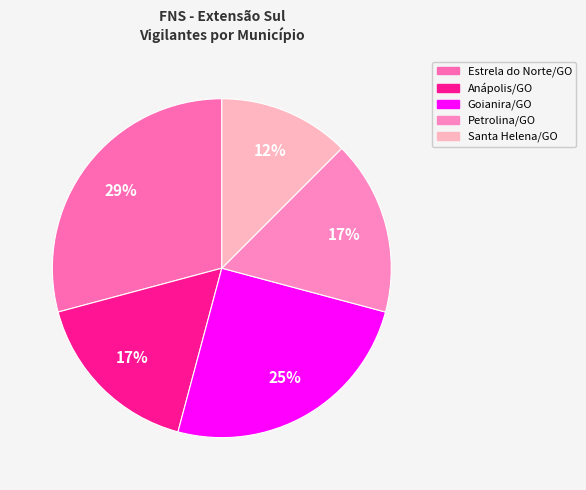

Is the sum of Anápolis/GO and Santa Helena/GO greater than half?

No